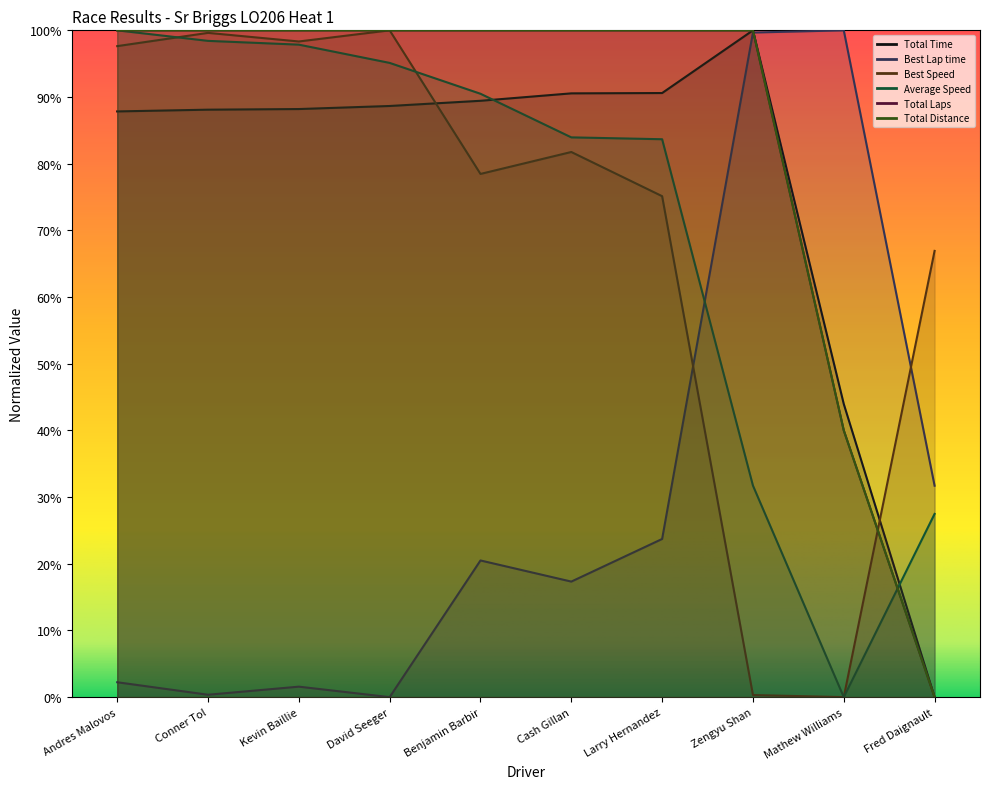

Is it true that Total Laps equals 1.5 at Conner Tol?

False